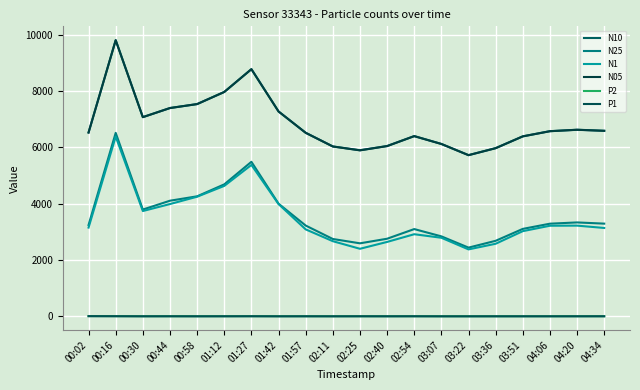

What is the label of the 5th point from the left?

00:58